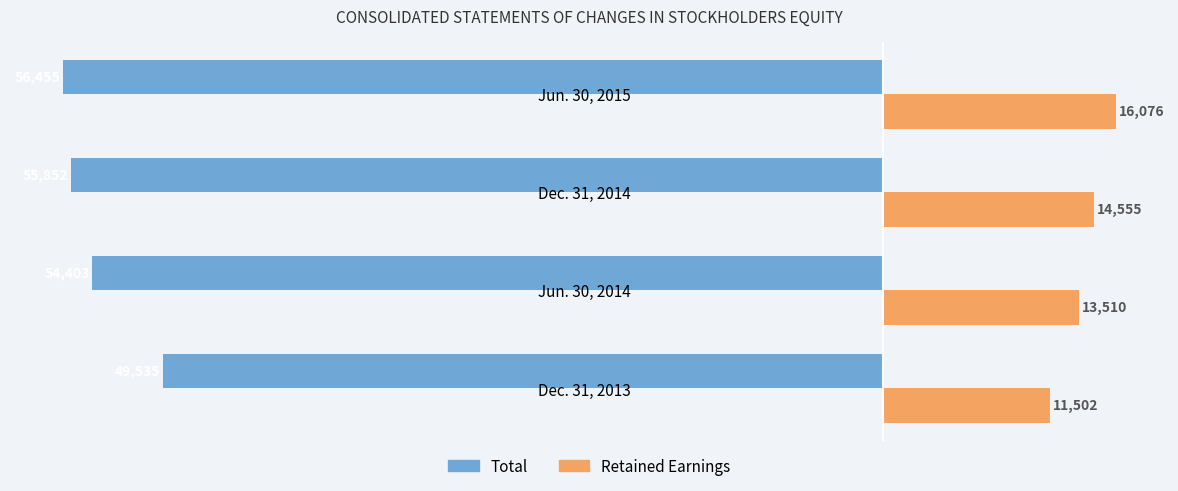

What is the minimum value for Total?

-56455